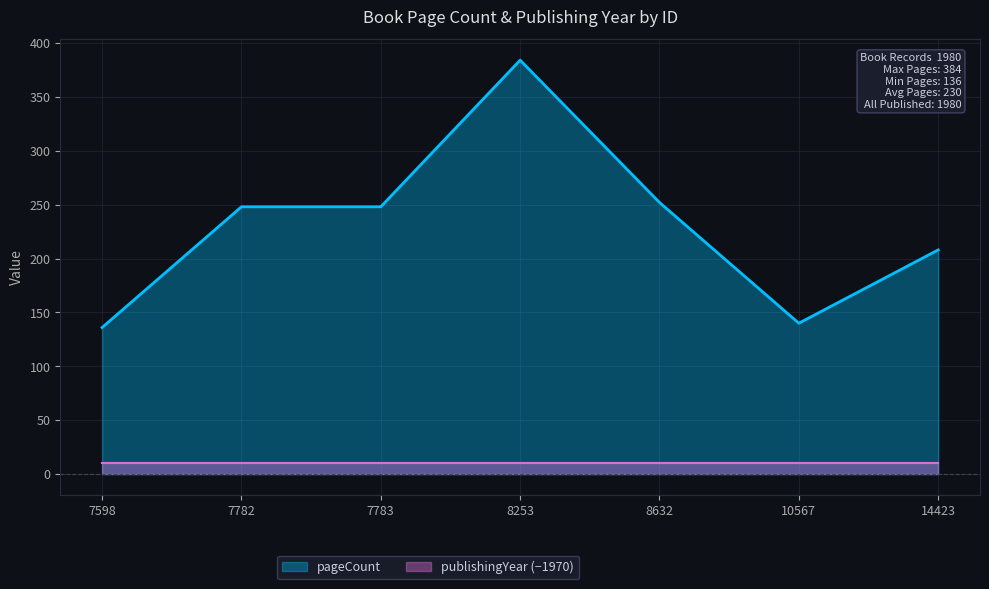

Reading right to left, transcribe all the data shown in this chart.

14423=208	10567=140	8632=252	8253=384	7783=248	7782=248	7598=136